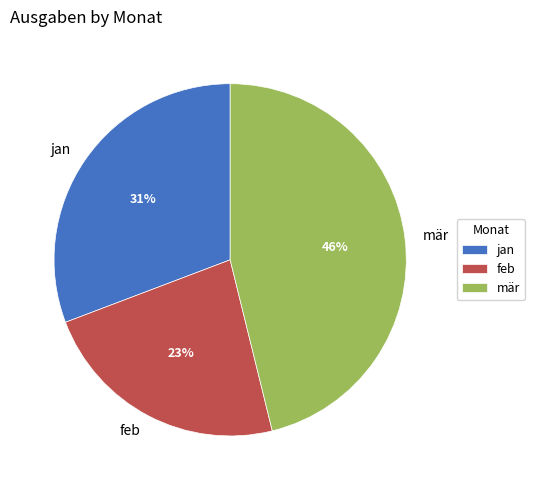

Is the sum of feb and jan greater than half?

Yes